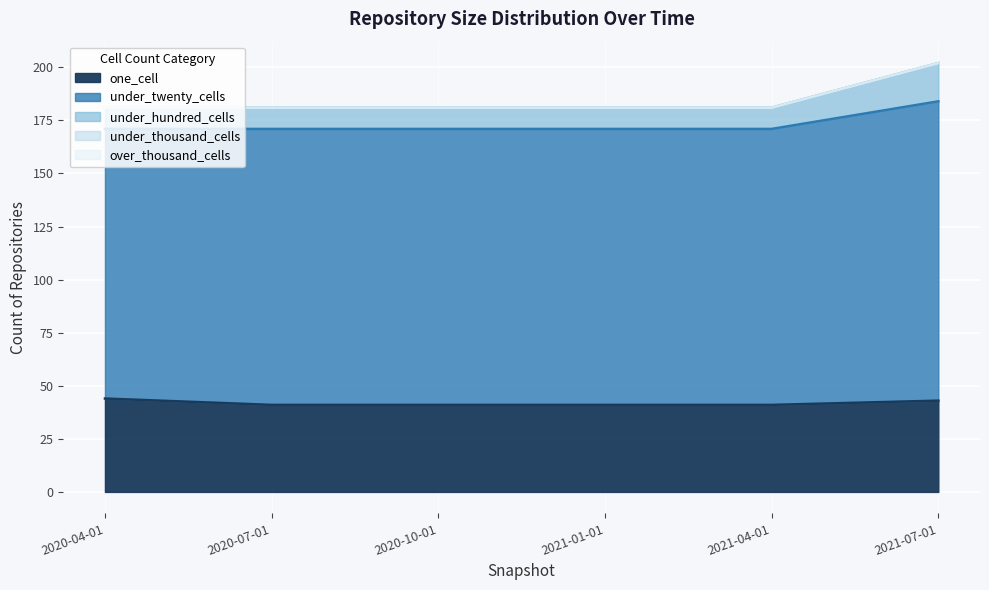

Count the number of data series in this chart.

5